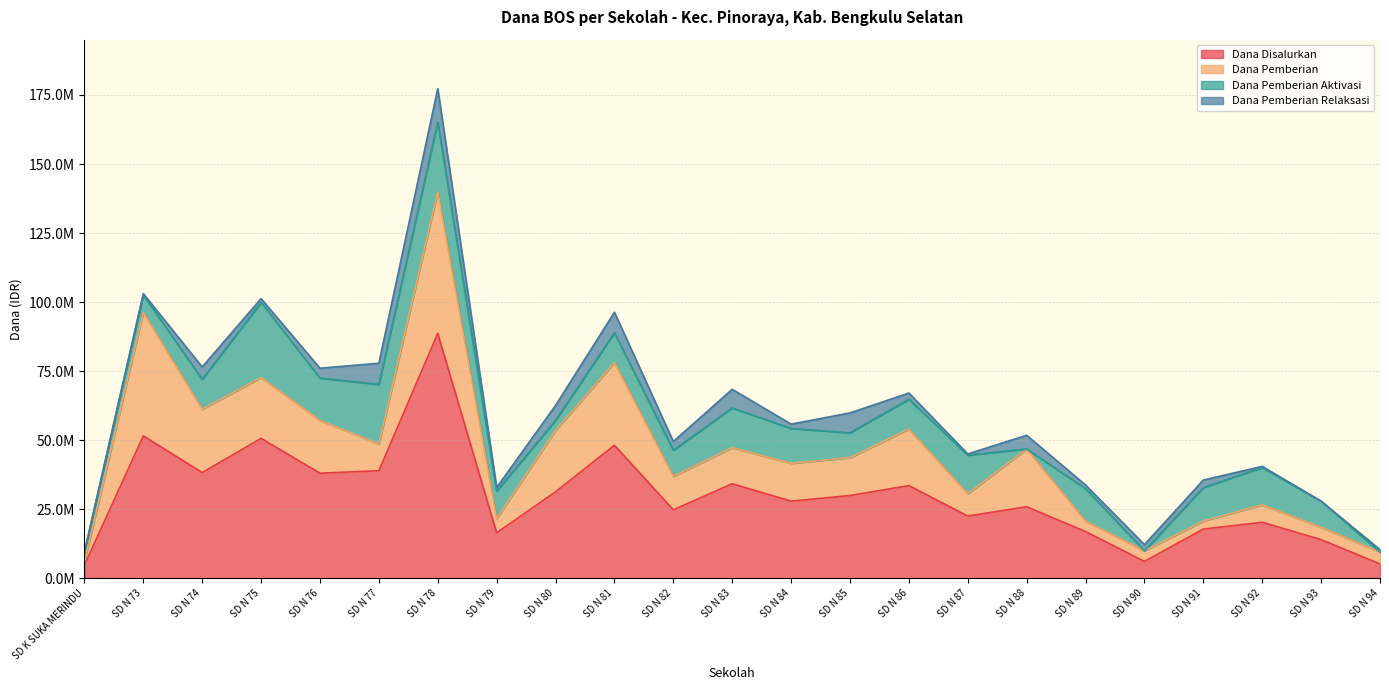

Which series has the widest spread of values?

Dana Disalurkan